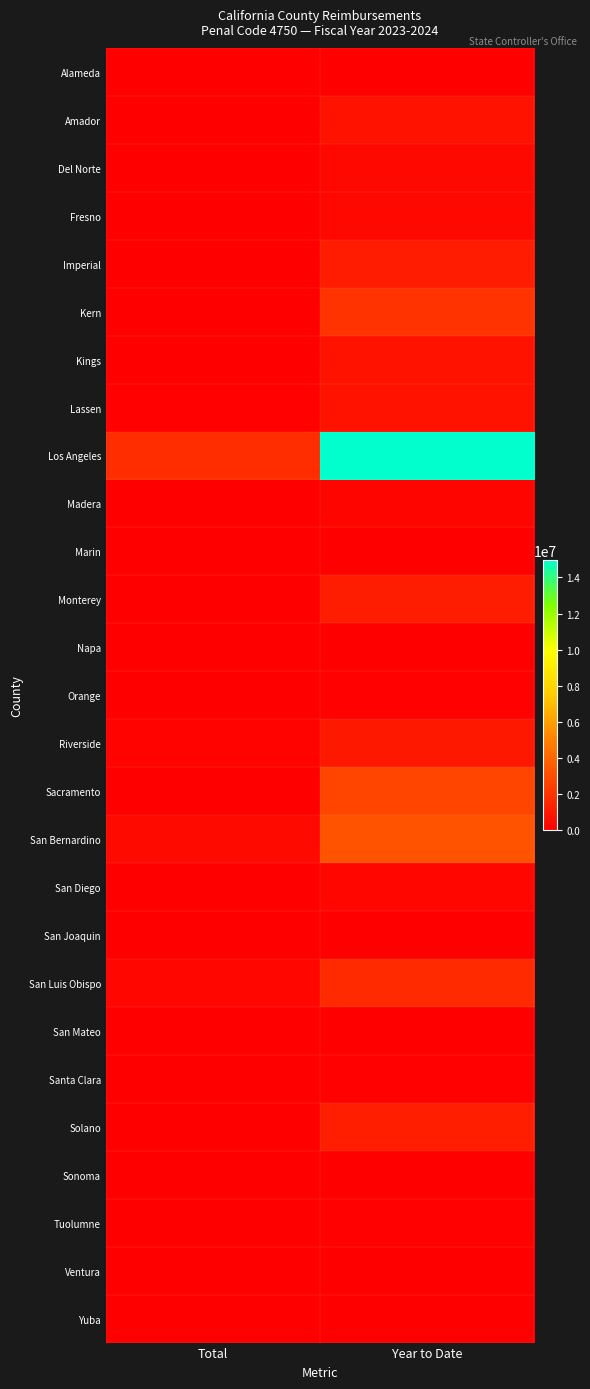

Which series has the widest spread of values?

Los Angeles